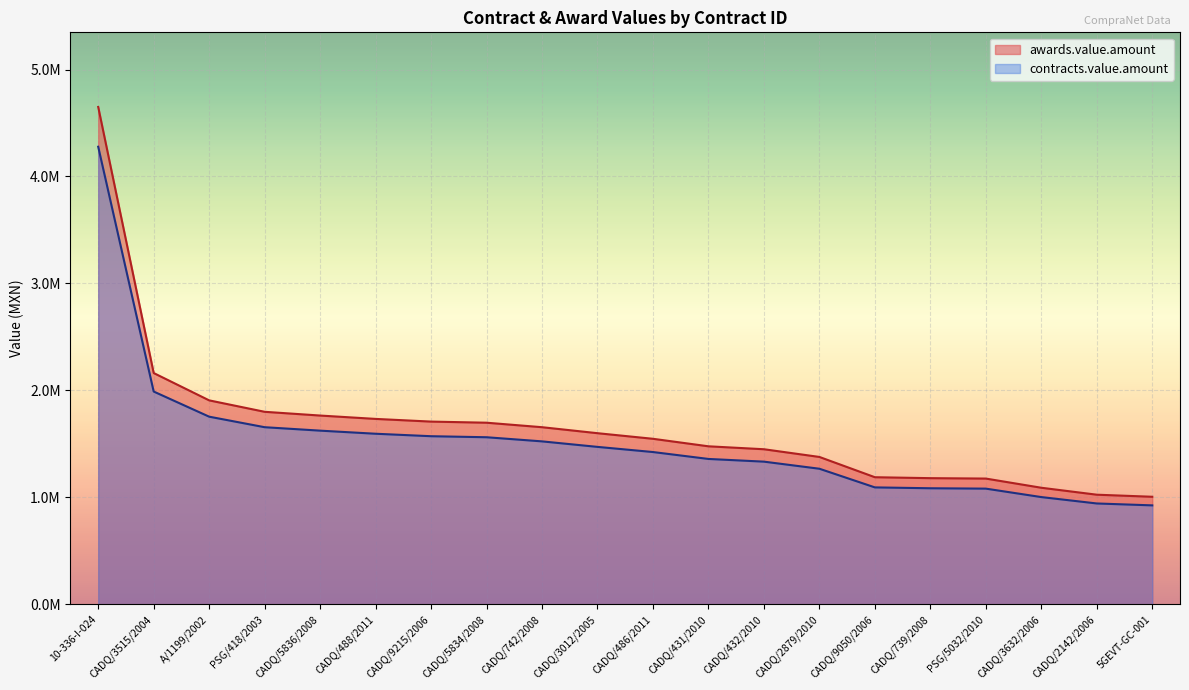

True or false: awards.value.amount and contracts.value.amount cross at least once.

False